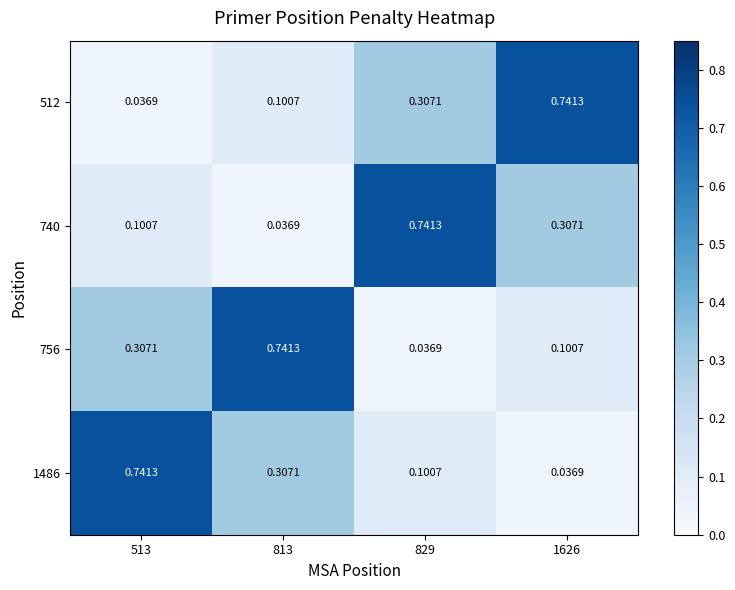

Is the value of 740 at 513 greater than the value of 1486 at 1626?

Yes